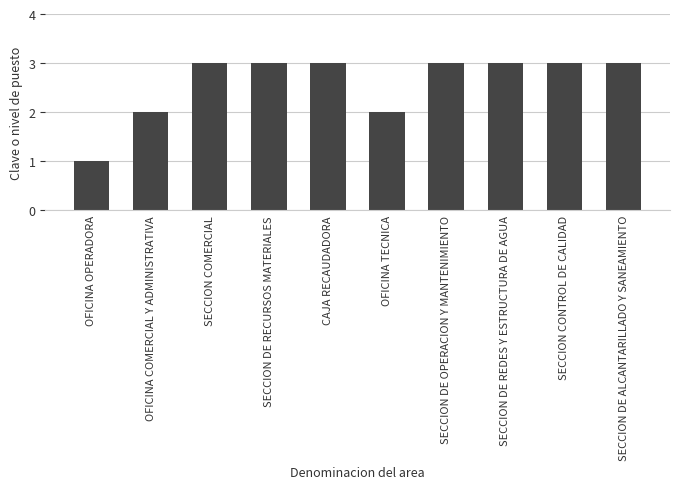

What is the sum of the values at SECCION COMERCIAL and OFICINA TECNICA?

5